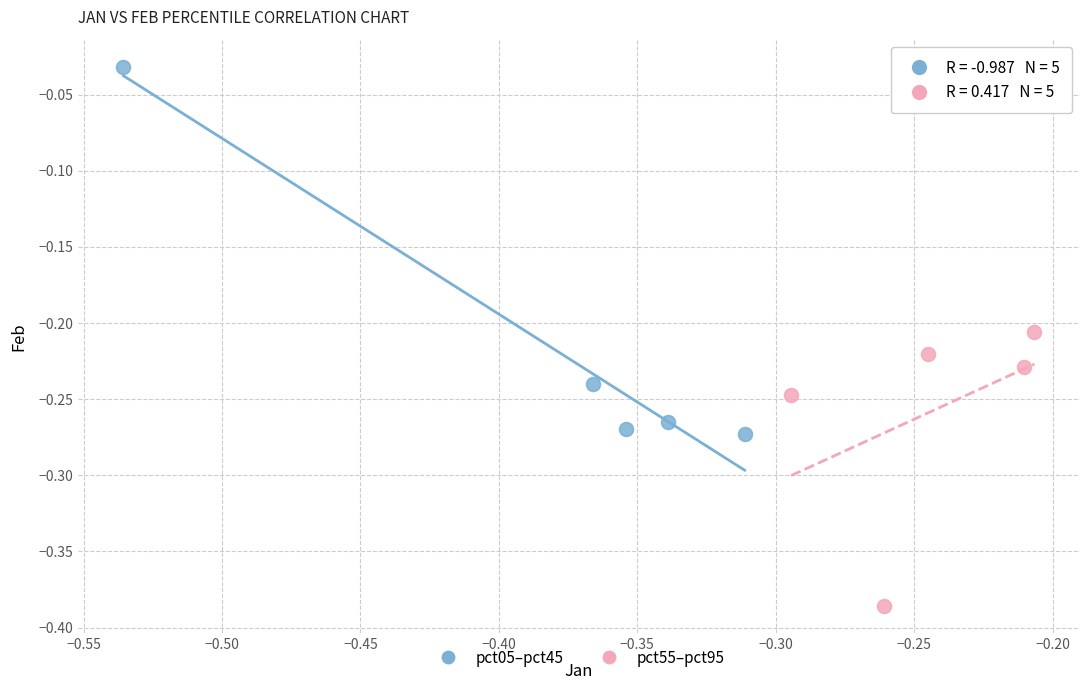

Which series contains the lowest Y value?

pct55–pct95